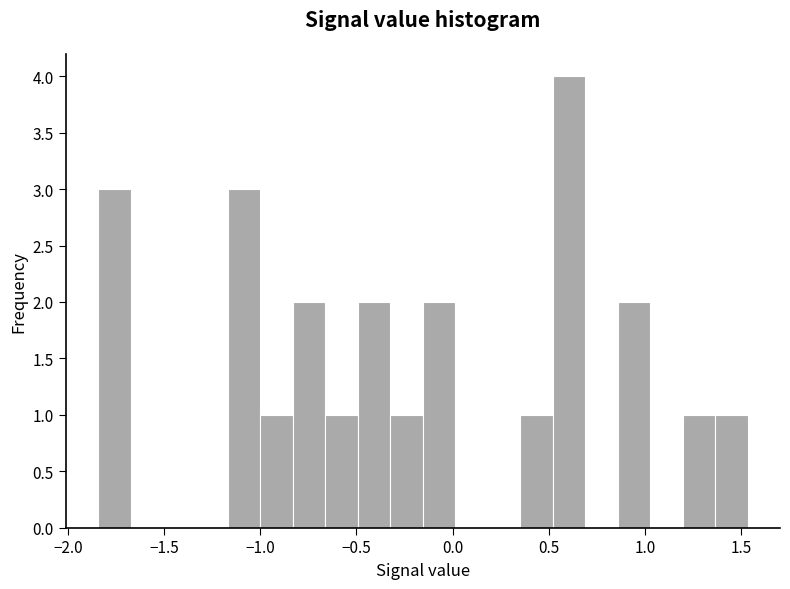

Read against the x-axis, roughly where is the centre of the tallest bar?

0.60